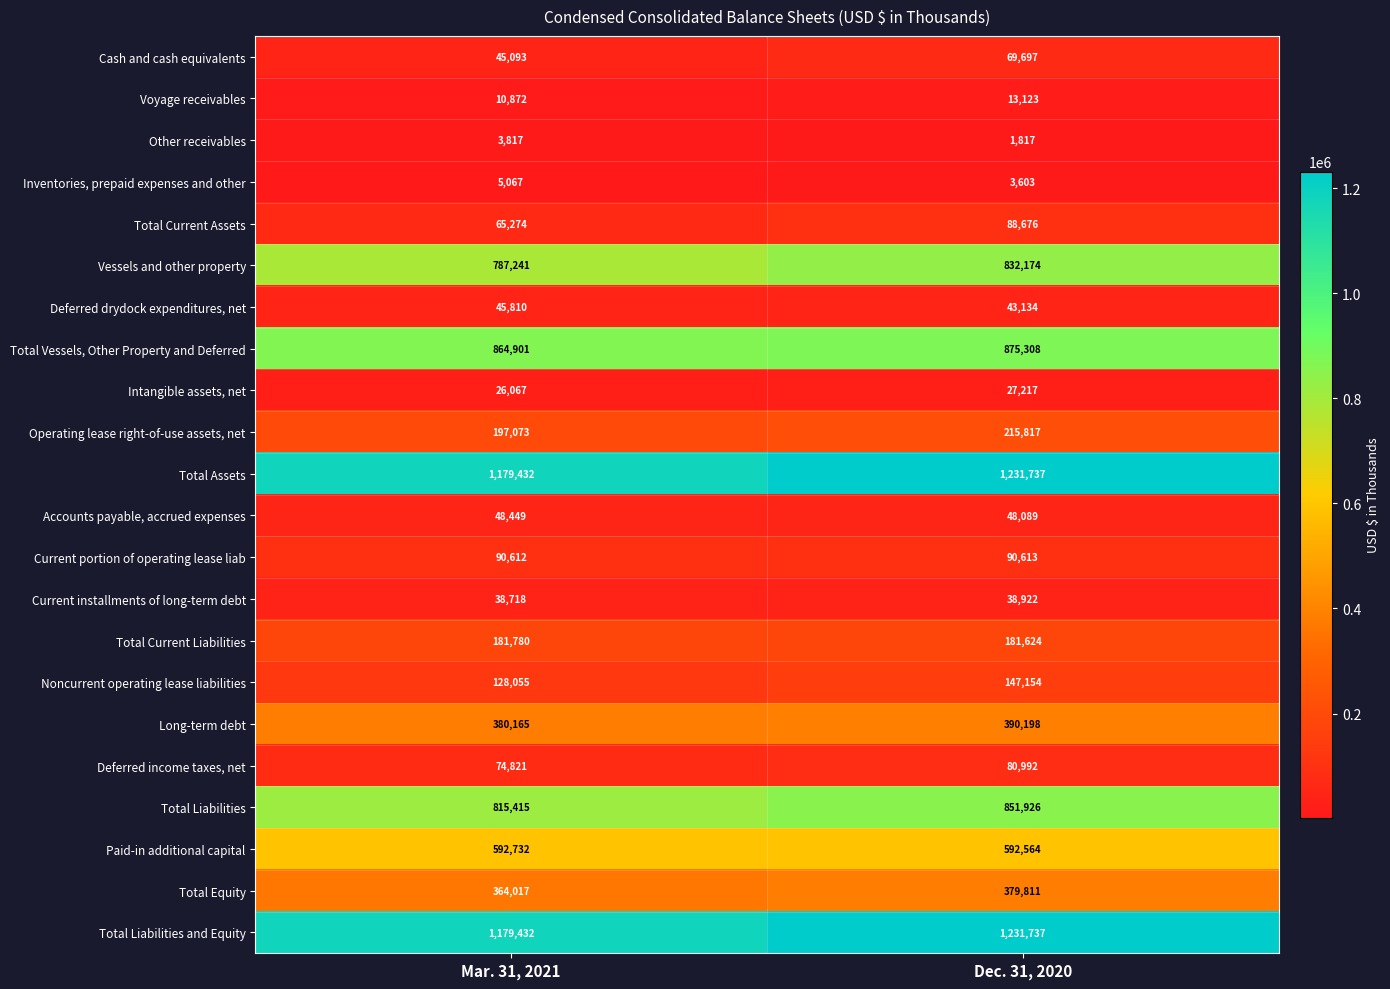

What is the difference between the maximum and minimum values in the Total Equity series?

15794